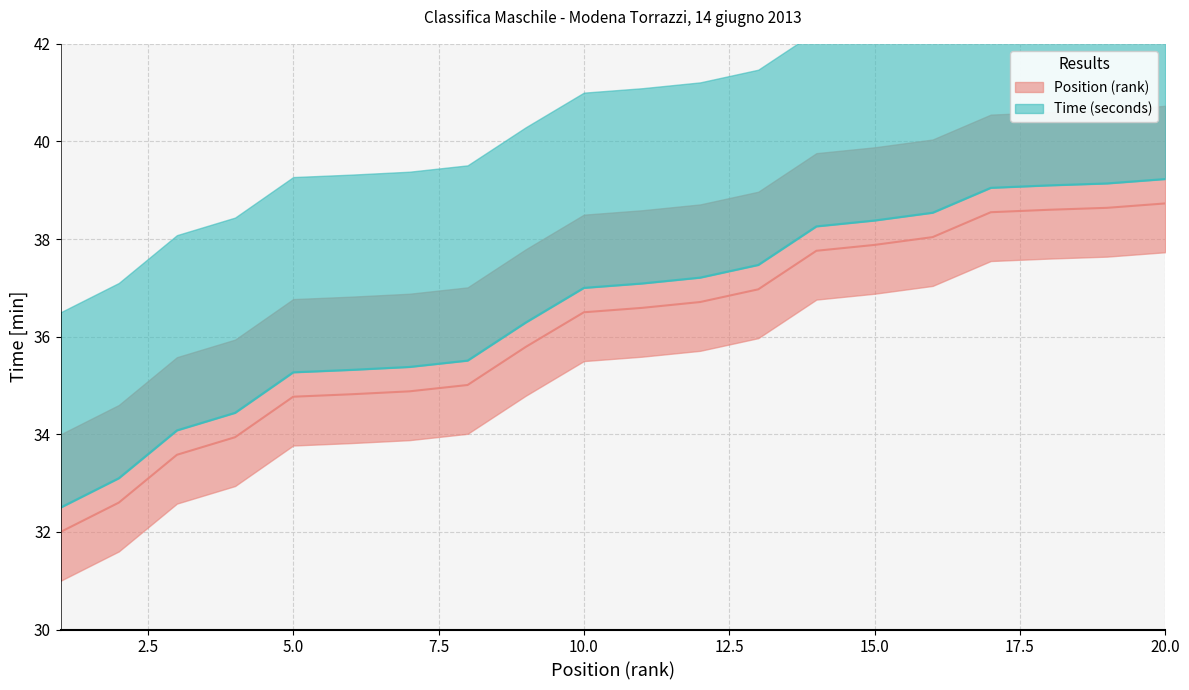

True or false: Position (rank) and Time (seconds) intersect in this chart.

False